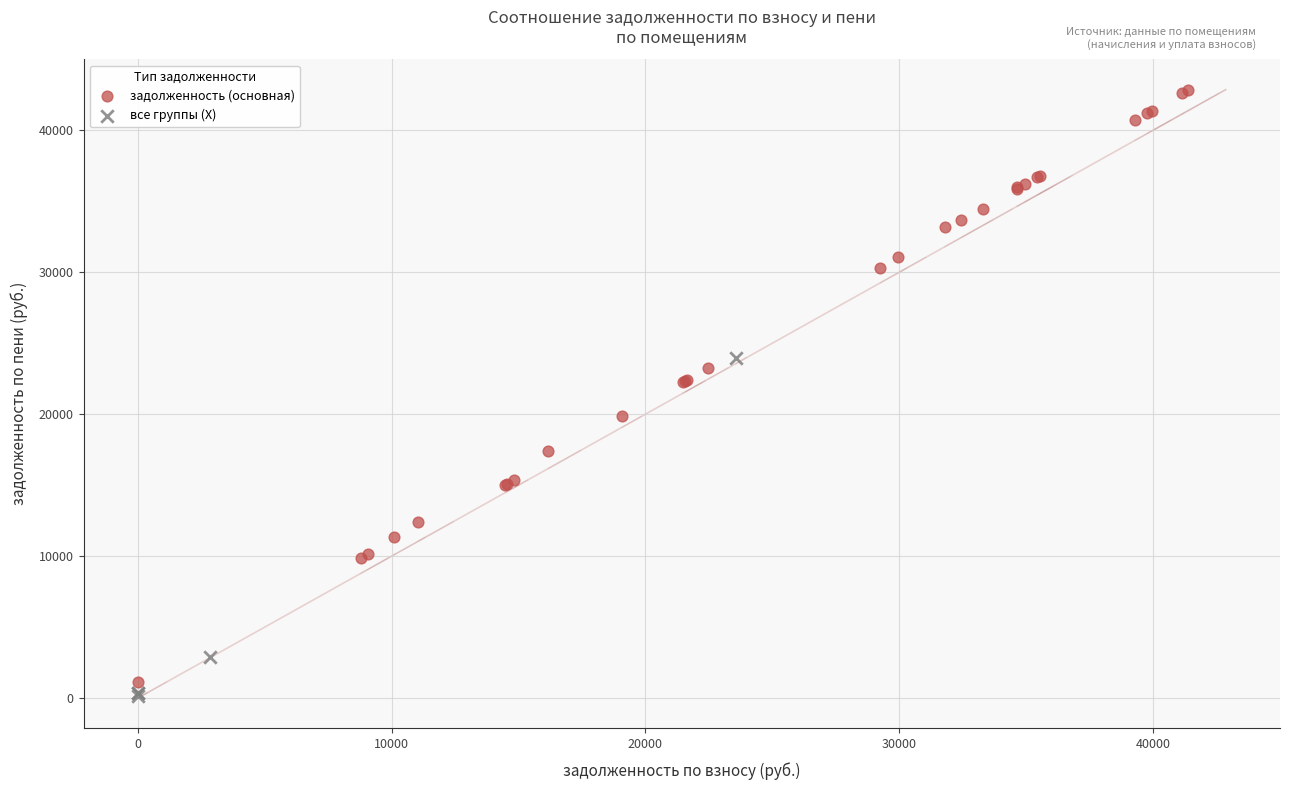

Which series contains the highest Y value?

задолженность (основная)